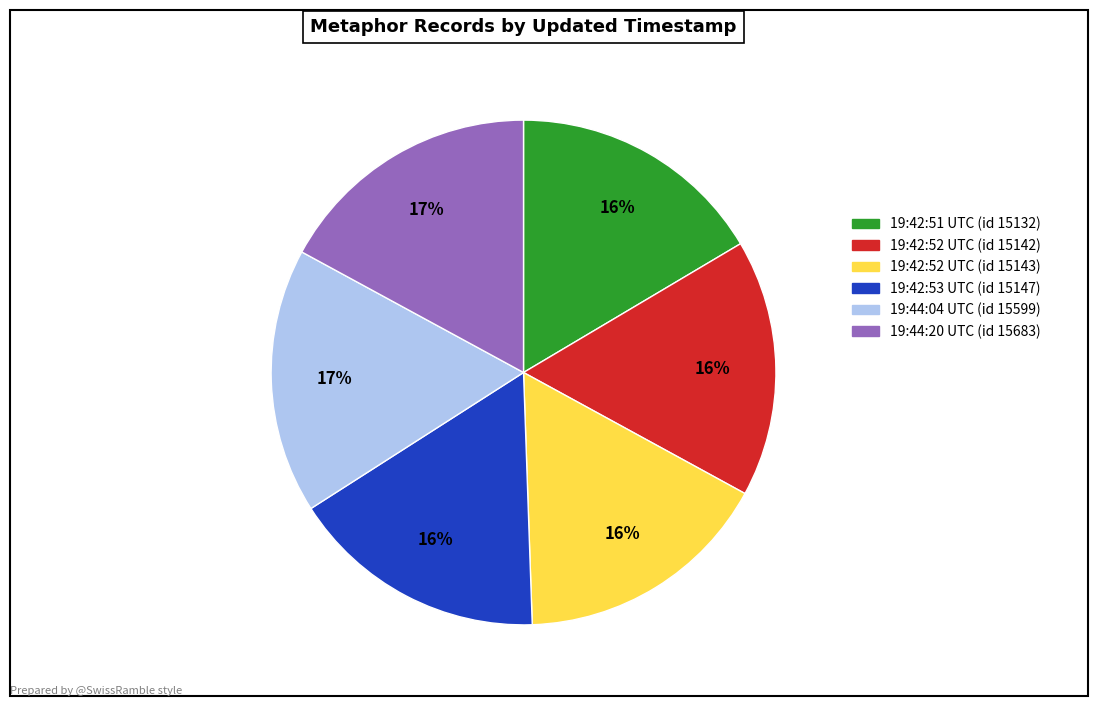

To the nearest percent, what is the average slice percentage?

17%